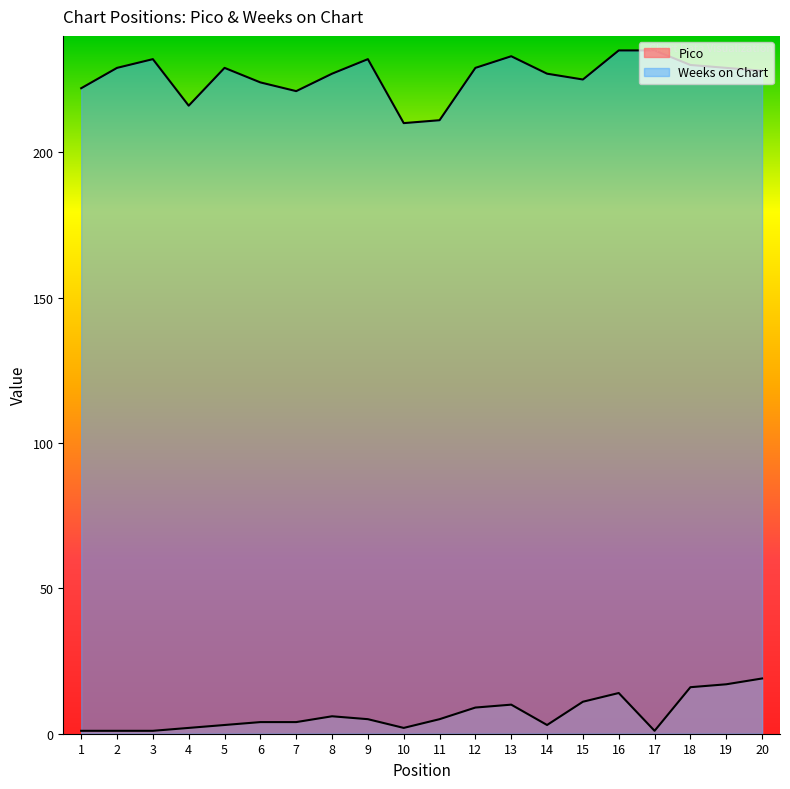

The value of Pico at 13 is 10. True or false?

True